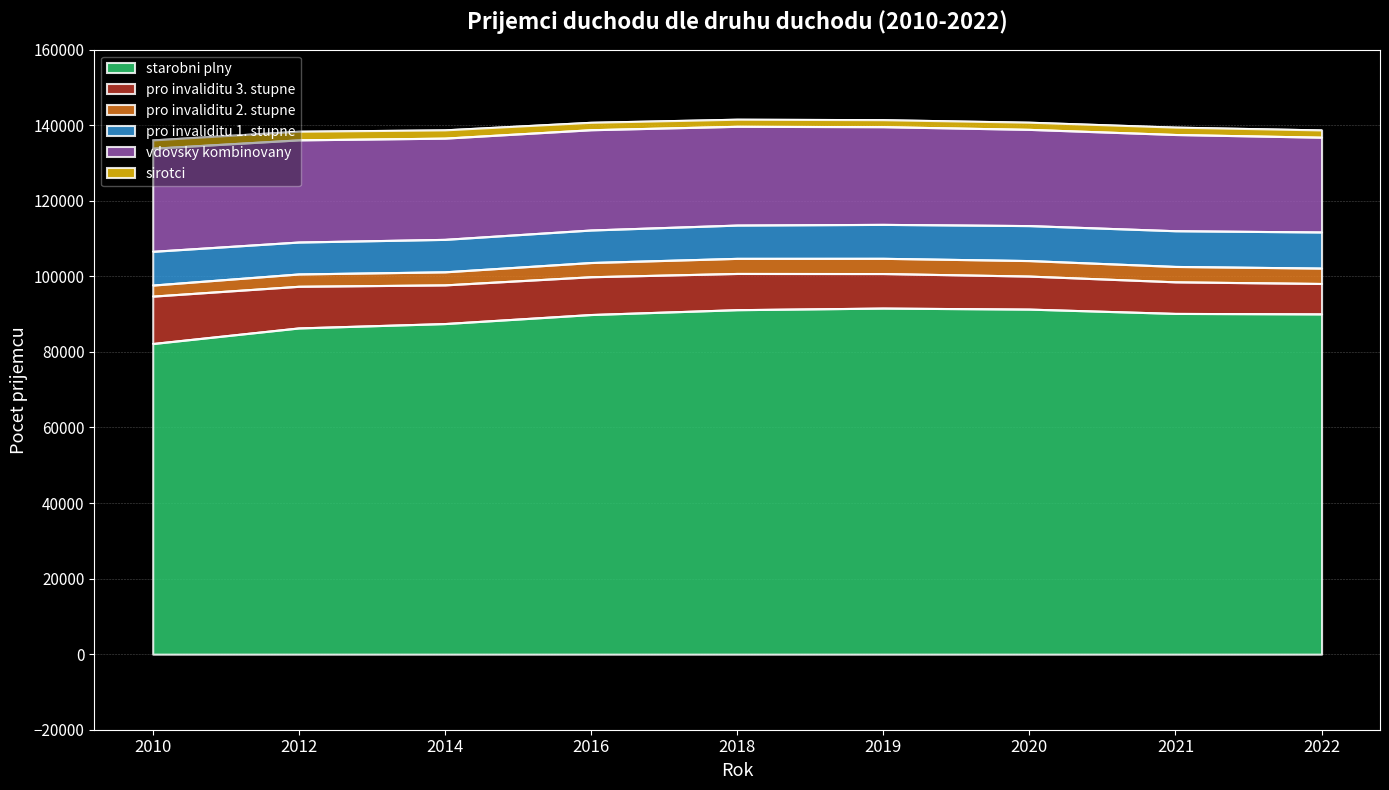

Rank the series by their maximum value, from highest to lowest.

starobni plny, vdovsky kombinovany, pro invaliditu 3. stupne, pro invaliditu 1. stupne, pro invaliditu 2. stupne, sirotci